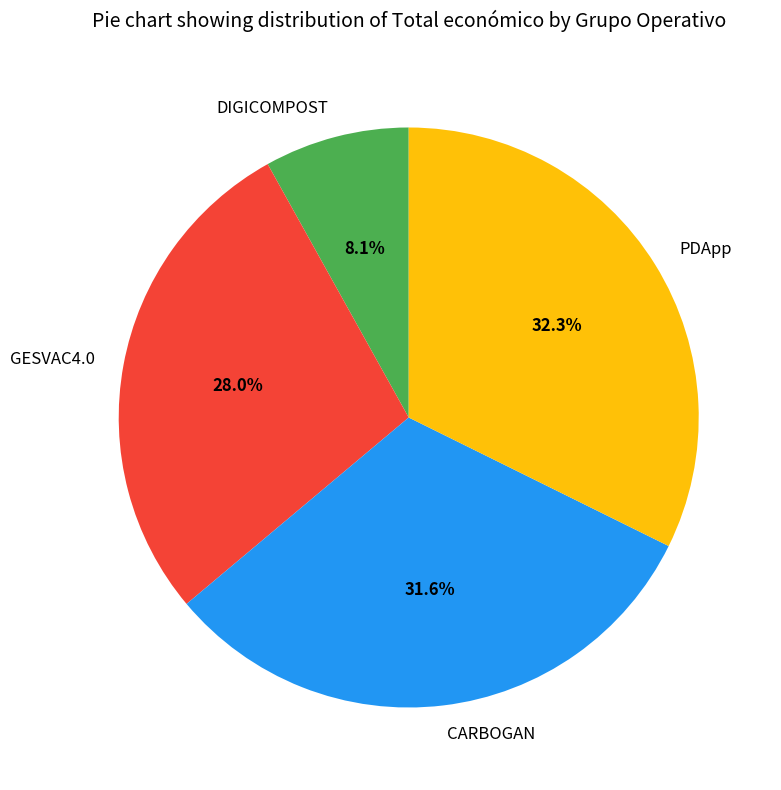

Rank the categories by value from highest to lowest.

PDApp, CARBOGAN, GESVAC4.0, DIGICOMPOST